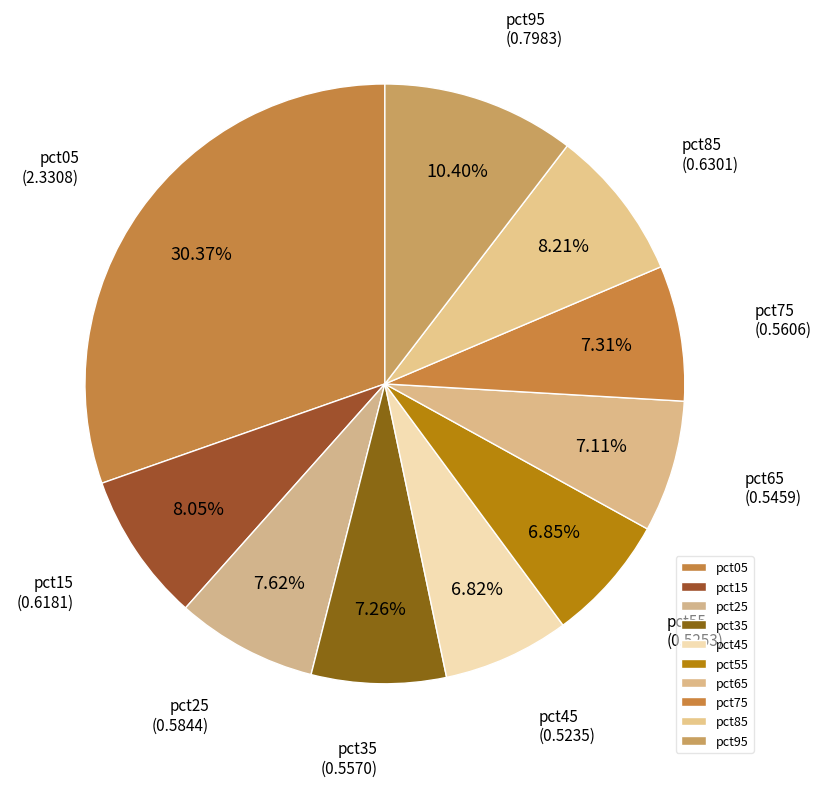

True or false: pct75 accounts for 1% of the total.

False